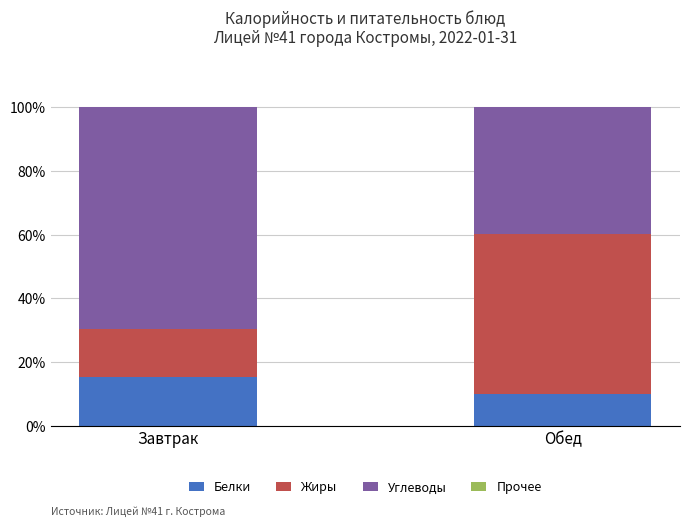

The Белки series shows 15.3 at Завтрак. True or false?

True